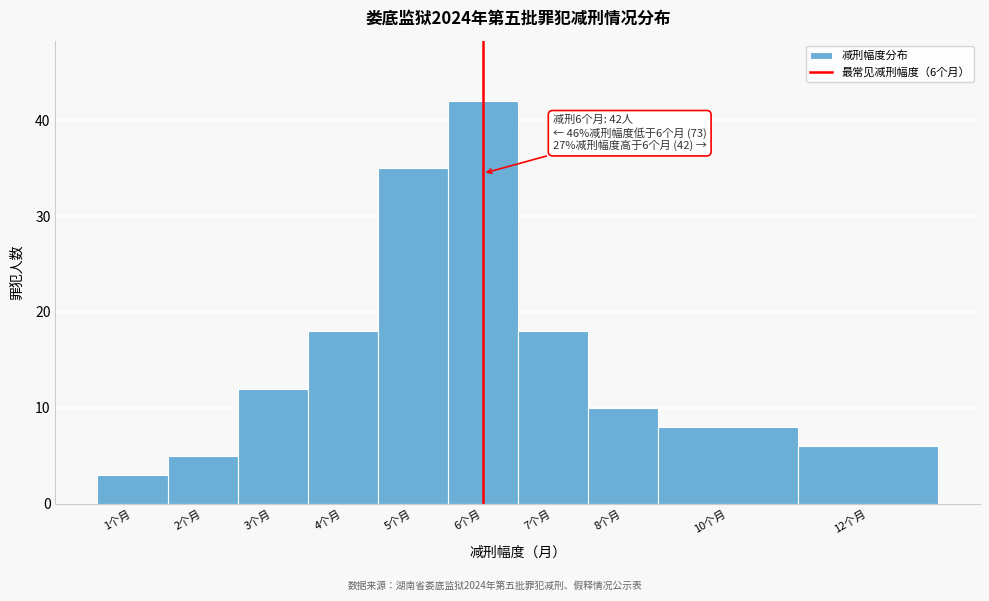

Reading left to right, list all the values displayed in this chart.

3	5	12	18	35	42	18	10	8	6